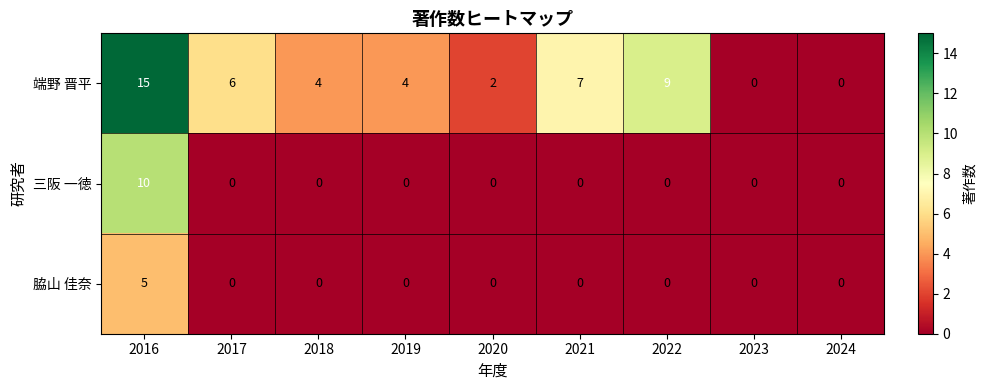

The value of 三阪 一徳 at 2020 is -5. True or false?

False